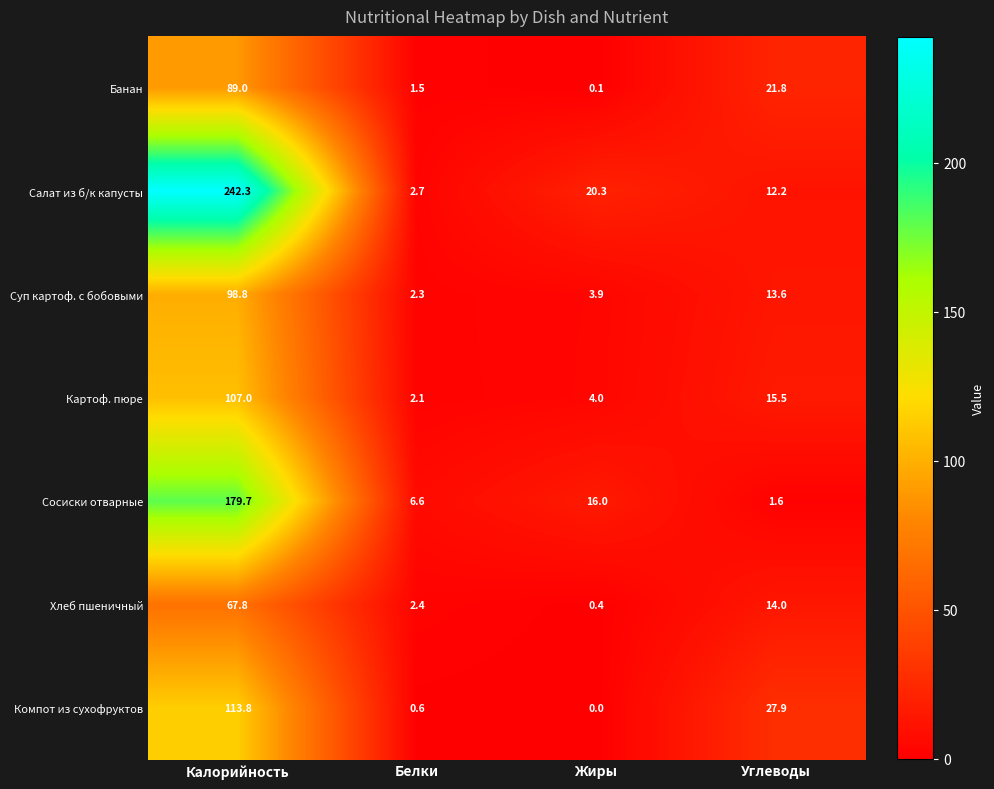

How many distinct data groups are displayed?

7